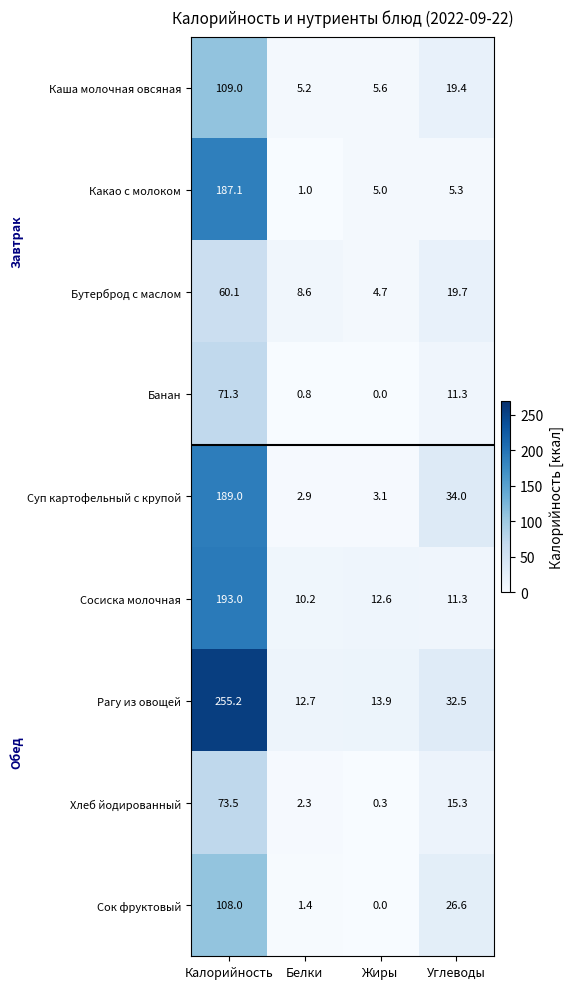

What is the average value of the Рагу из овощей series?

78.6